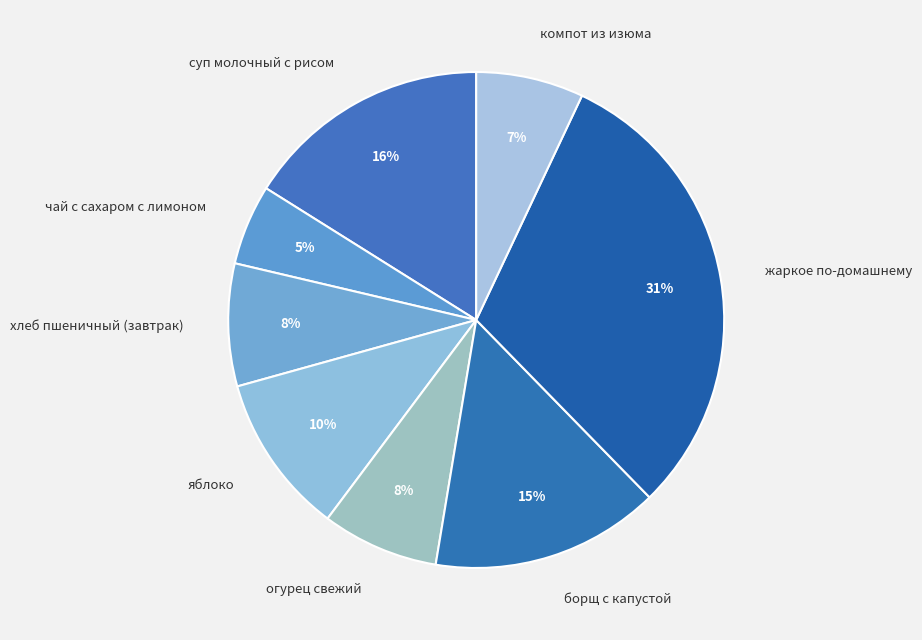

Count the number of slices in the pie.

8